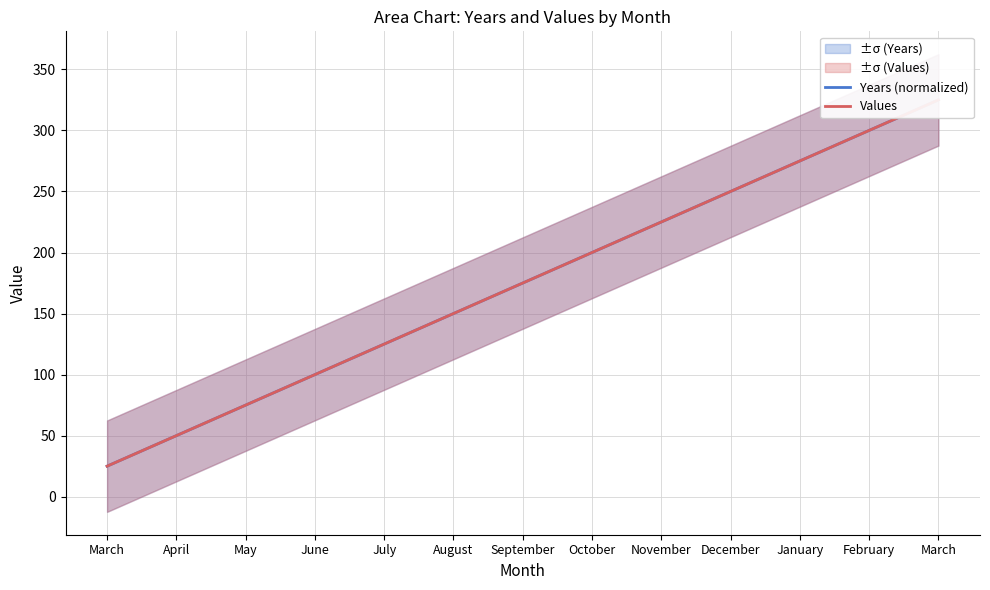

Reading left to right, extract all data points from this chart.

Years (normalized): 25	50	75	100	125	150	175	200	225	250	275	300	325
Values: 25	50	75	100	125	150	175	200	225	250	275	300	325